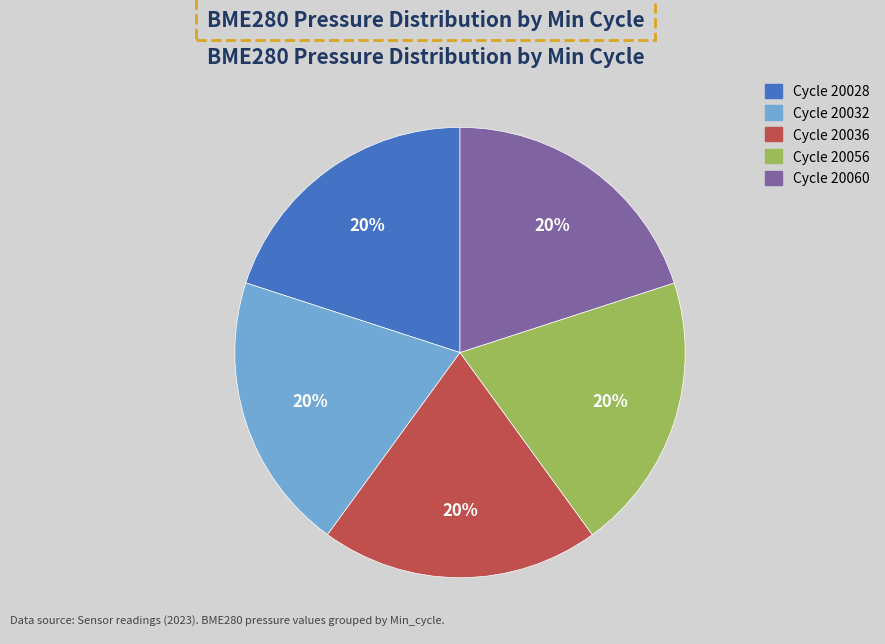

Is there any slice that represents more than half of the pie?

No